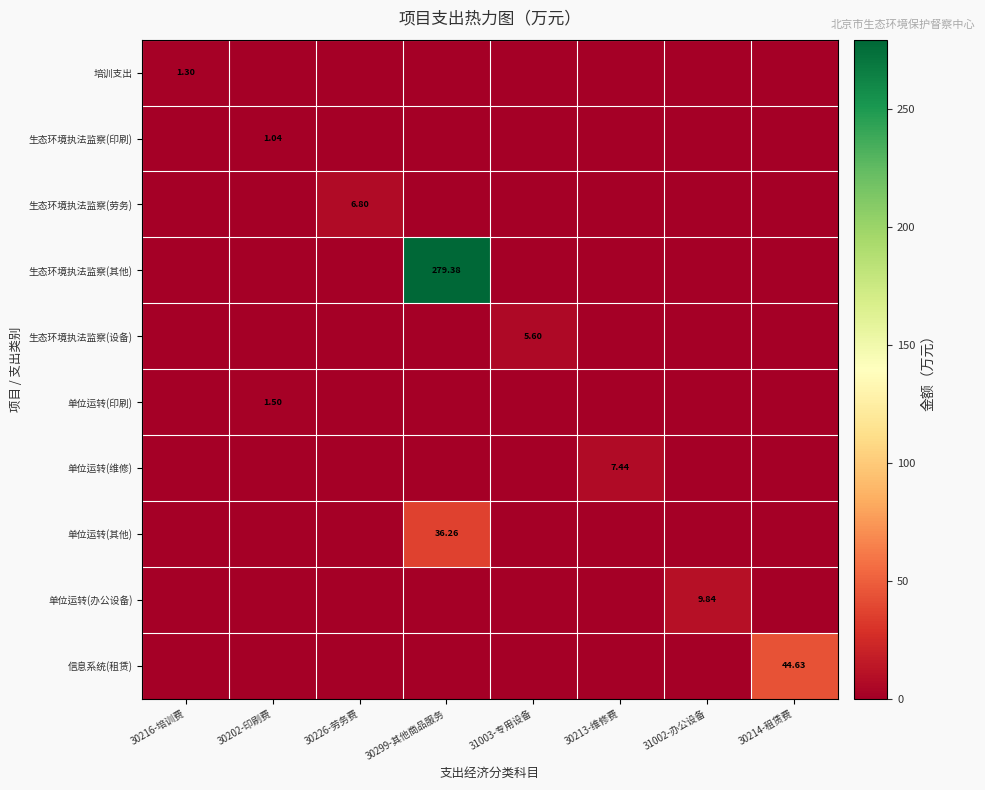

The value of 生态环境执法监察(设备) at 30202-印刷费 is 0.0. True or false?

True